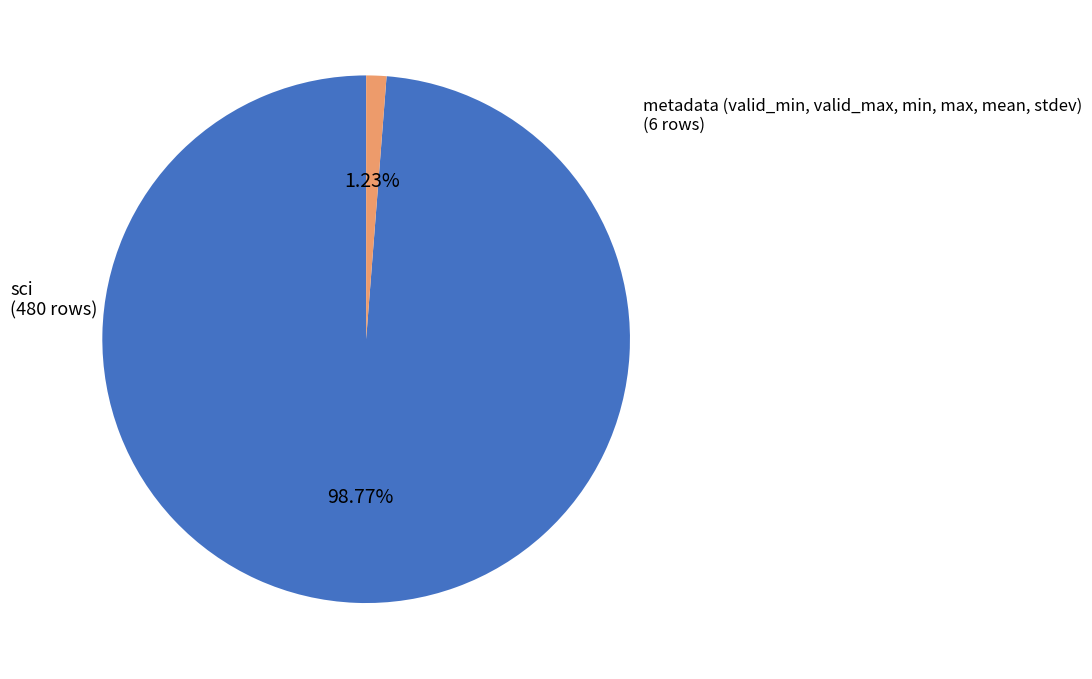

To the nearest percent, what is the average slice percentage?

50%